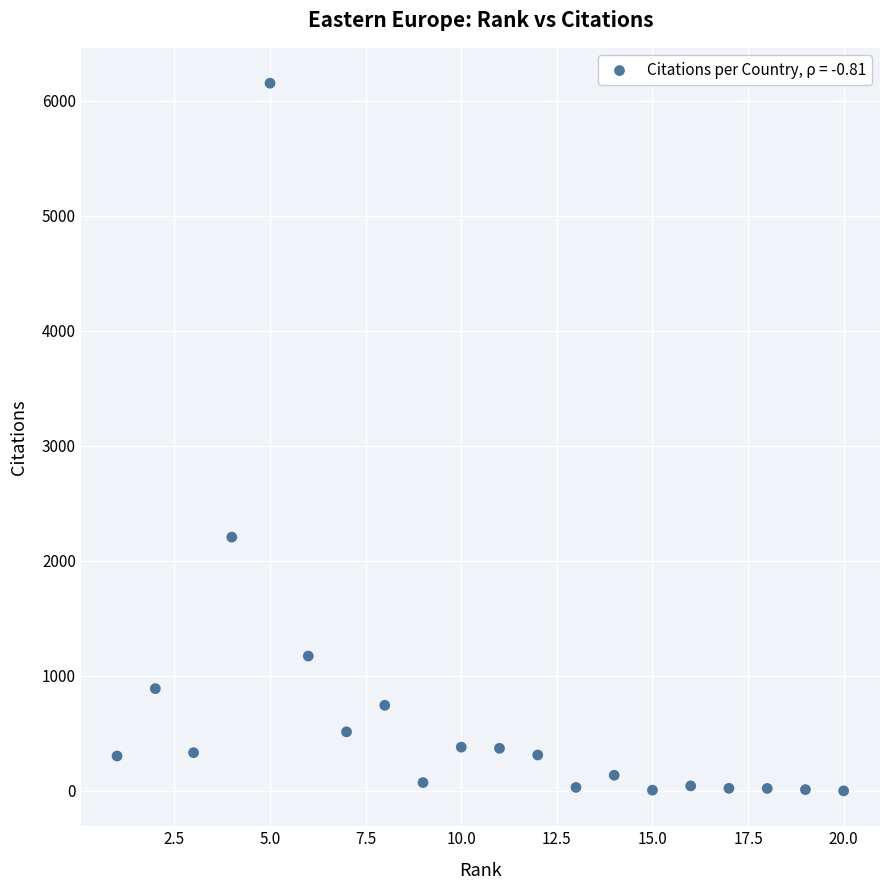

What is the range of X values (max minus min)?

19